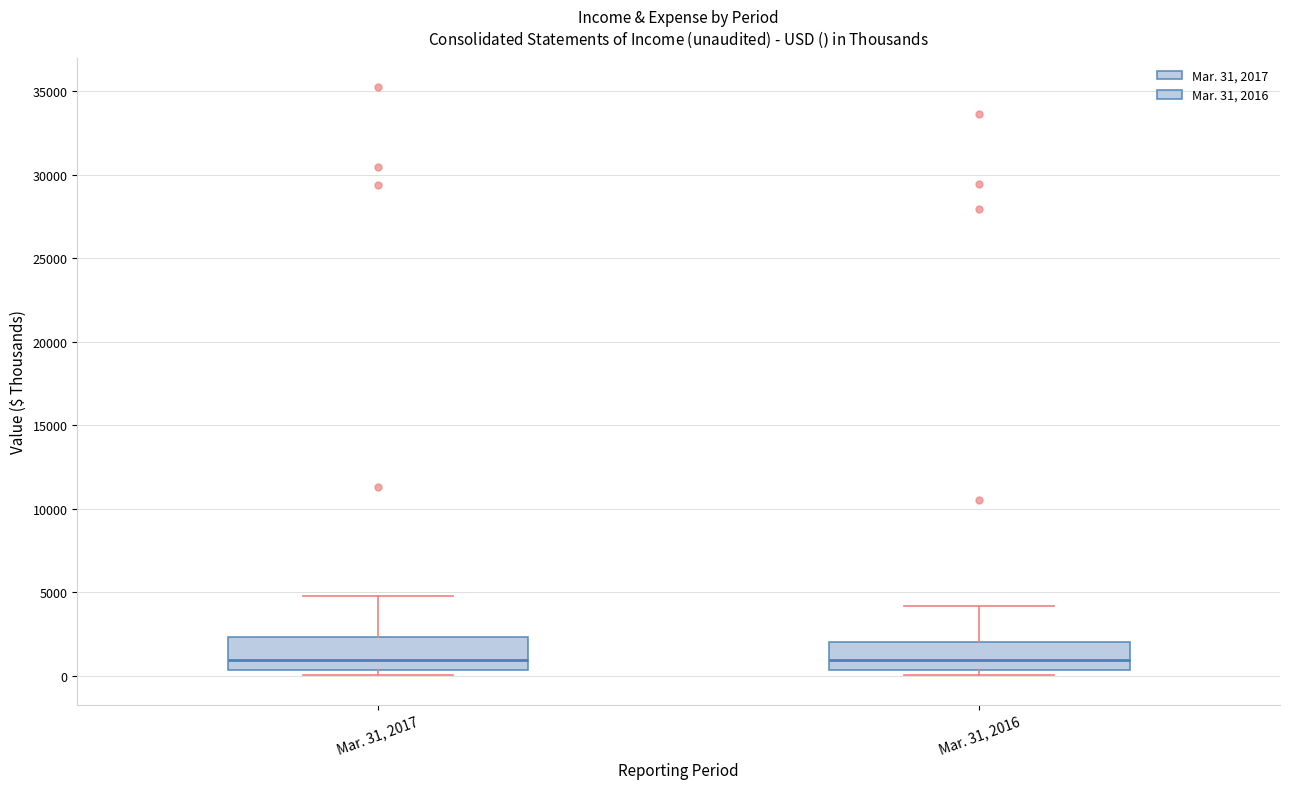

Reading left to right, read every box against the y-axis: the position of its median line, the range the box covers, and the ends of its whiskers. The values are not printed on the chart, so give them approximately, as read against the axis.

Mar. 31, 2017: median 1000, box 500 to 2500, whiskers 0 to 5000
Mar. 31, 2016: median 1000, box 500 to 2000, whiskers 0 to 4000